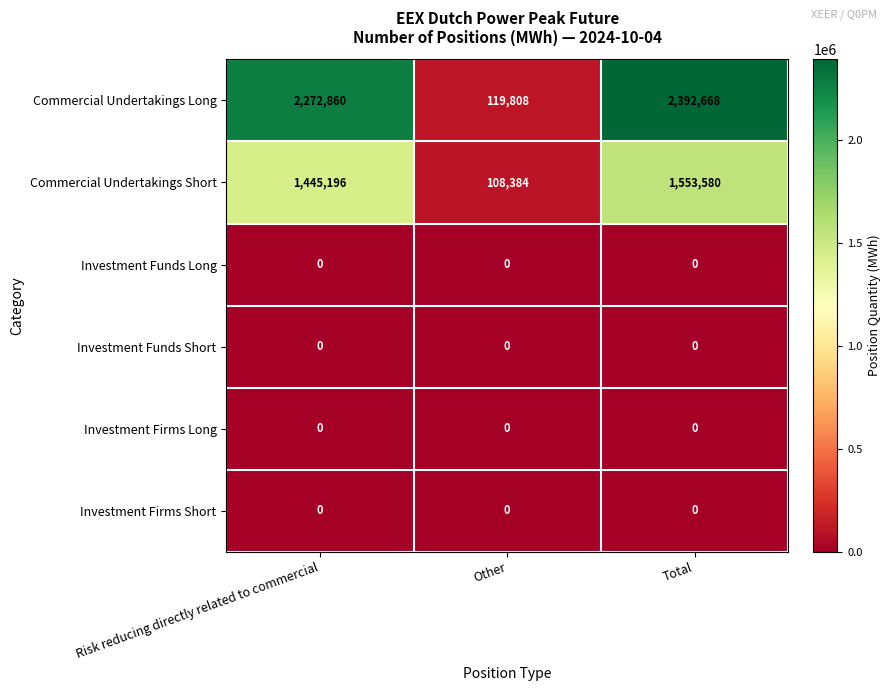

What is the spread (max minus min) of values at Risk reducing directly related to commercial?

2272860